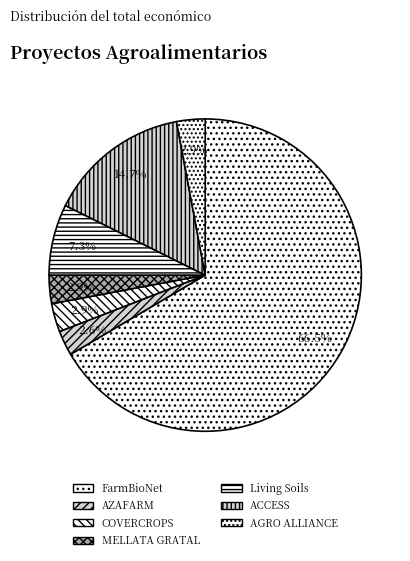

Which slice is the largest?

FarmBioNet